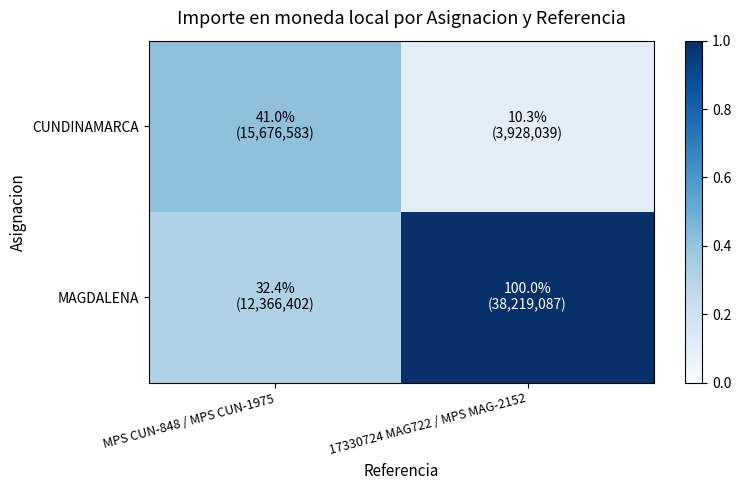

Rank the series by their maximum value, from highest to lowest.

MAGDALENA, CUNDINAMARCA